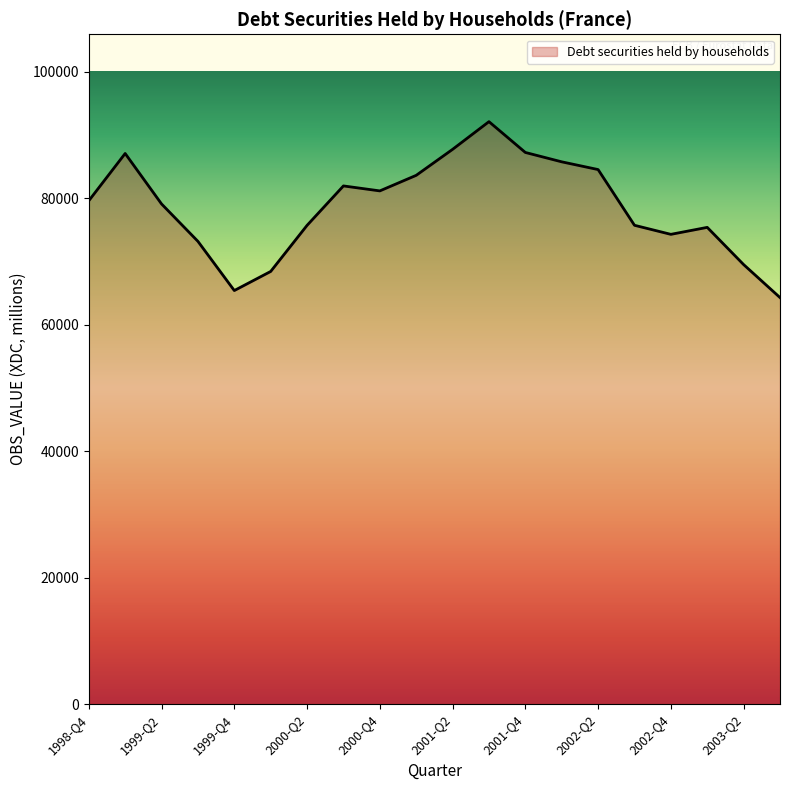

Does the chart display data point markers on the line(s)?

No